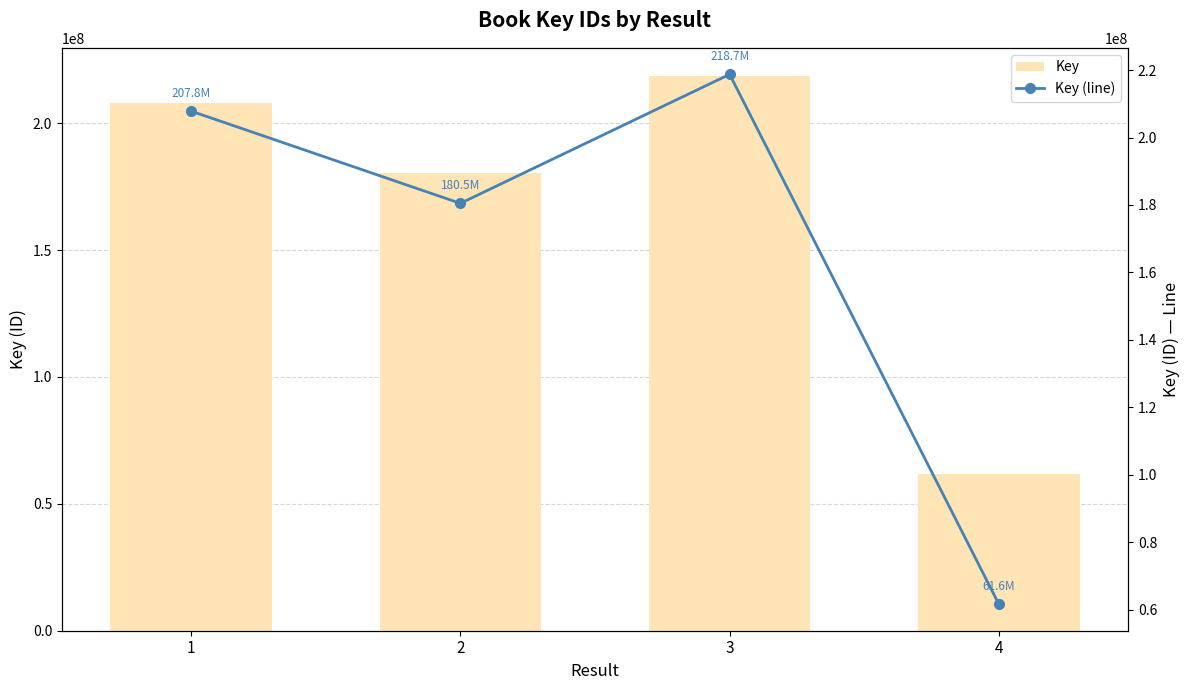

What is the total value across all series at 4?

123231452